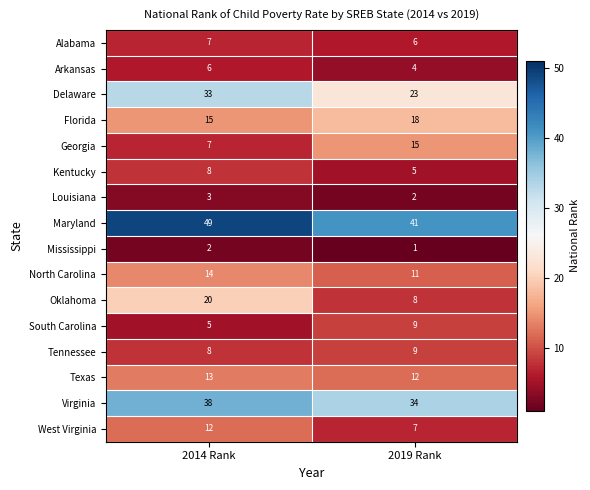

Between 2014 Rank and 2019 Rank, which series saw the biggest shift?

Oklahoma